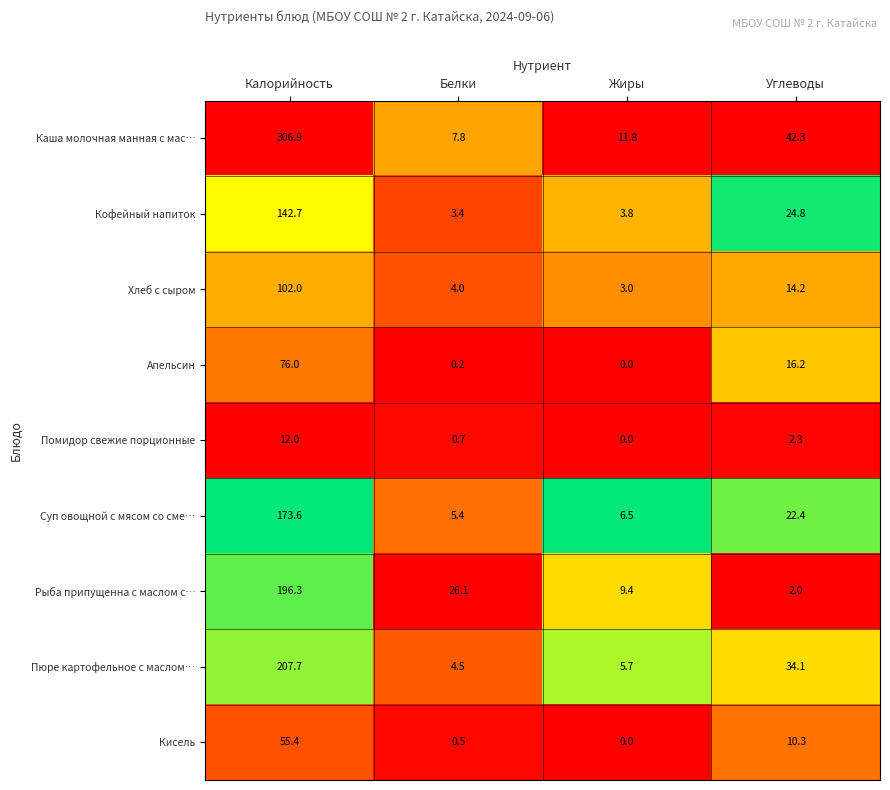

What is the difference between the highest and lowest values at Белки?

25.9